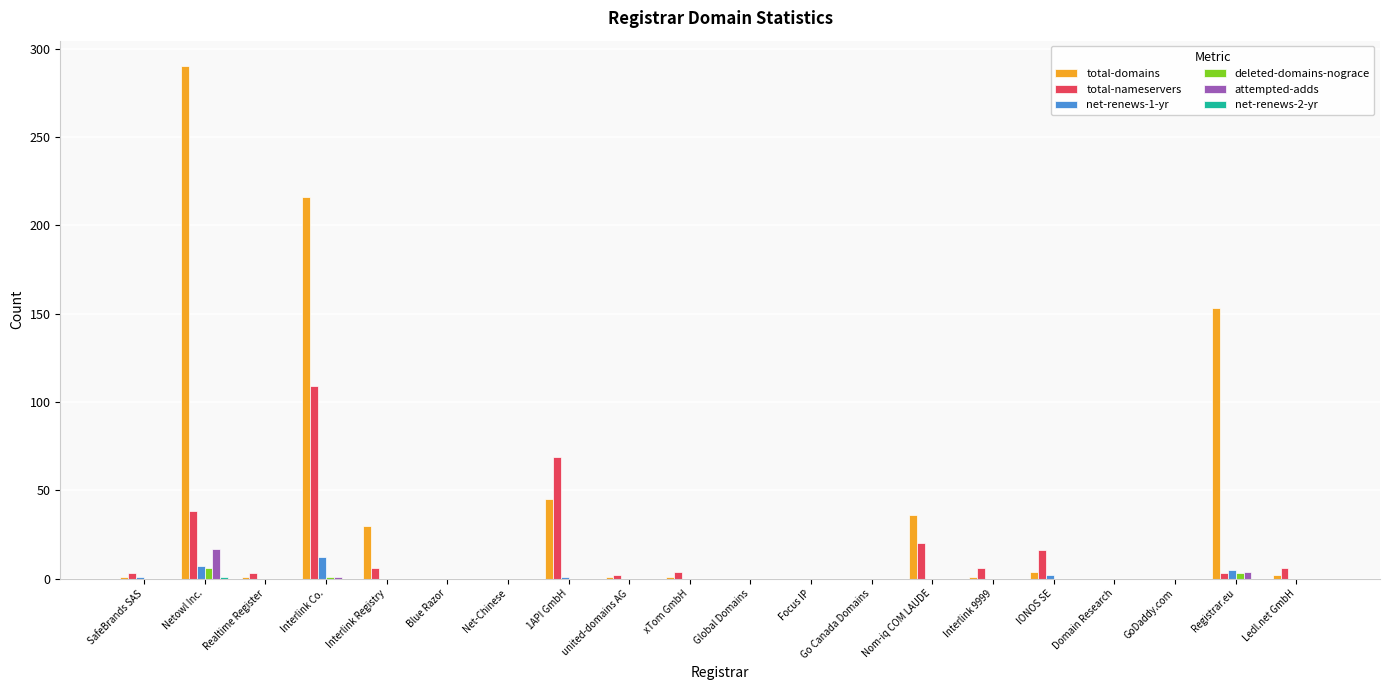

Is it true that attempted-adds equals 0 at Realtime Register?

True